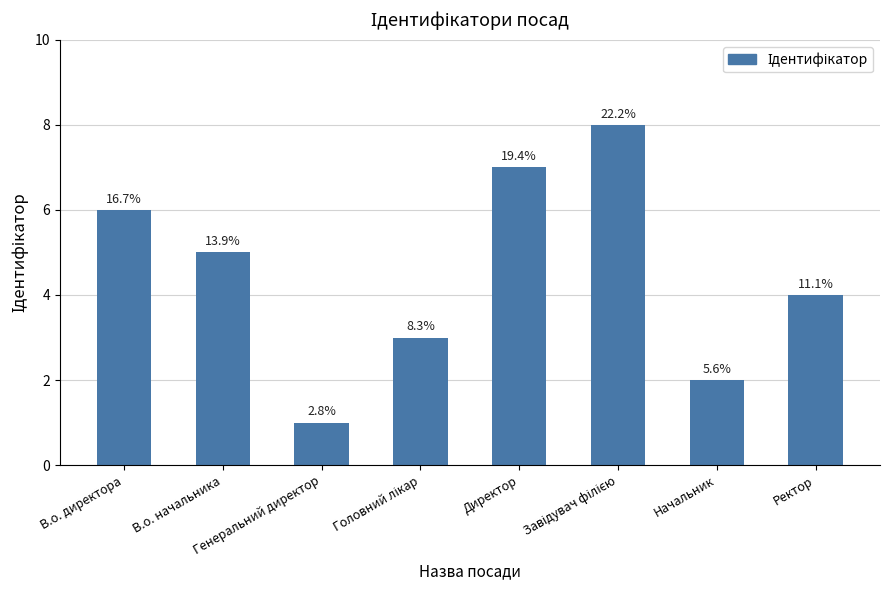

Does the chart contain any negative values?

No